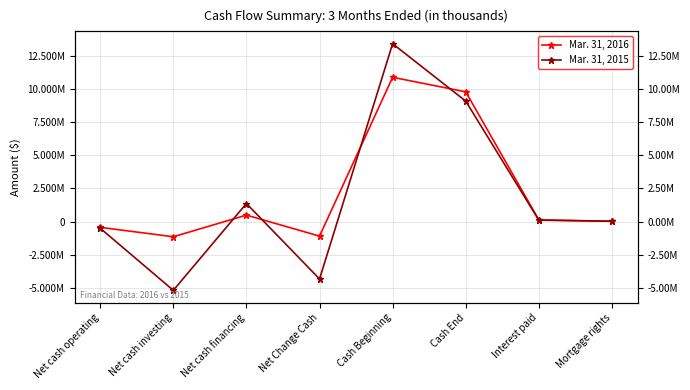

What is the value of the Mar. 31, 2015 point at the 4th from the left?

-4341535